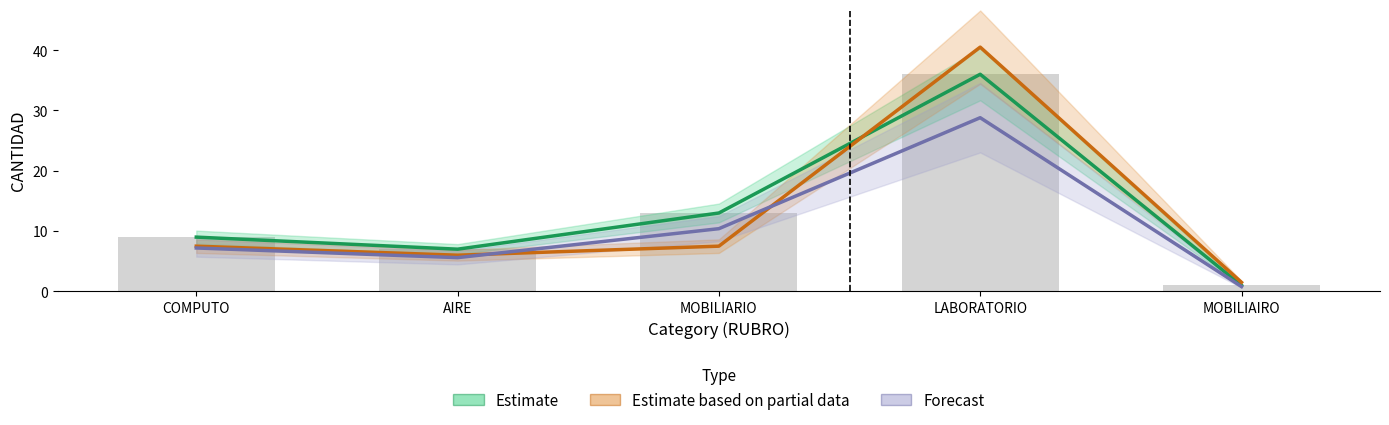

Does the chart contain any negative values?

No